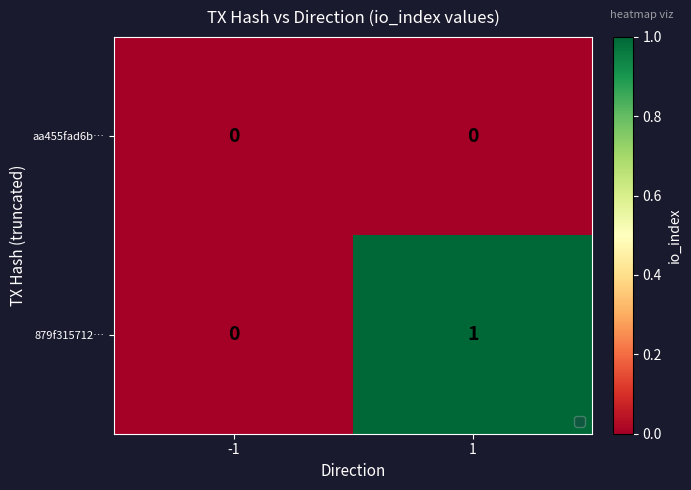

Which series changed the most between -1 and 1?

879f315712…